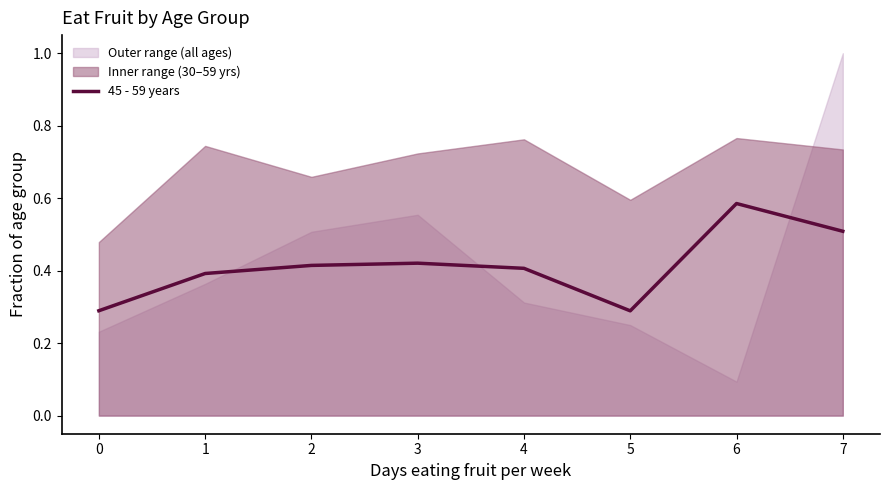

Which category has the highest value in the 45 - 59 years series?

6